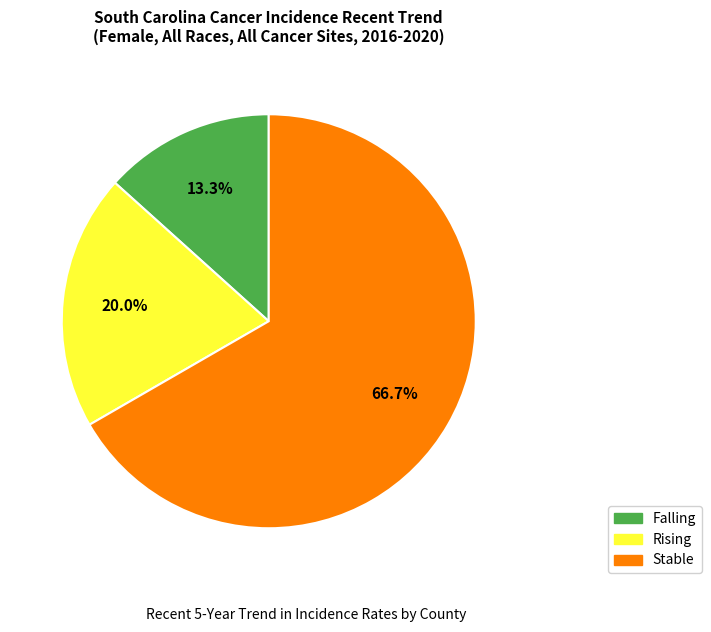

To the nearest percent, what is the average slice percentage?

33%